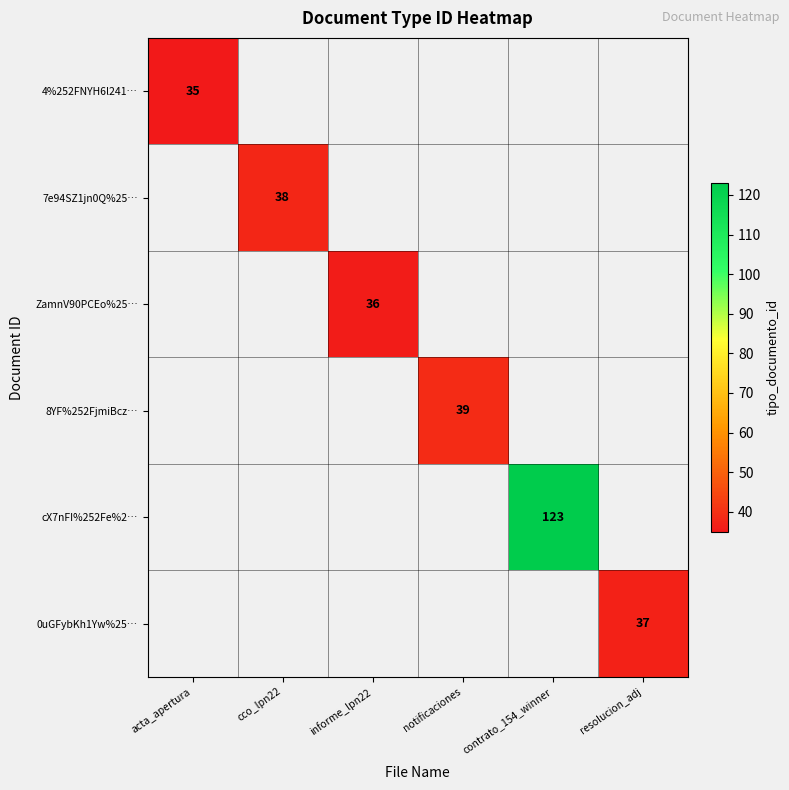

At how many categories does at least one series exceed 76?

1